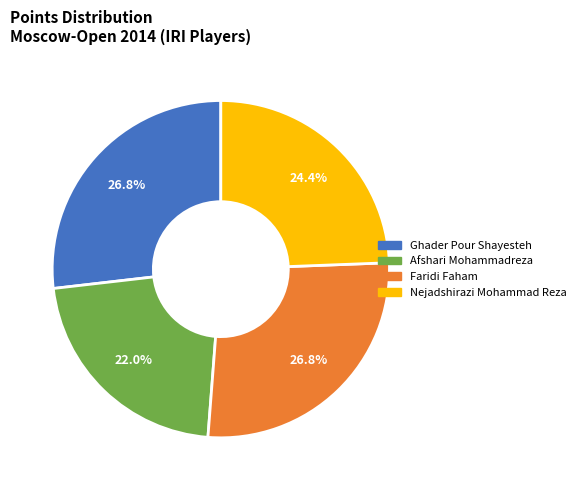

What is the smallest slice in the pie chart?

Afshari Mohammadreza